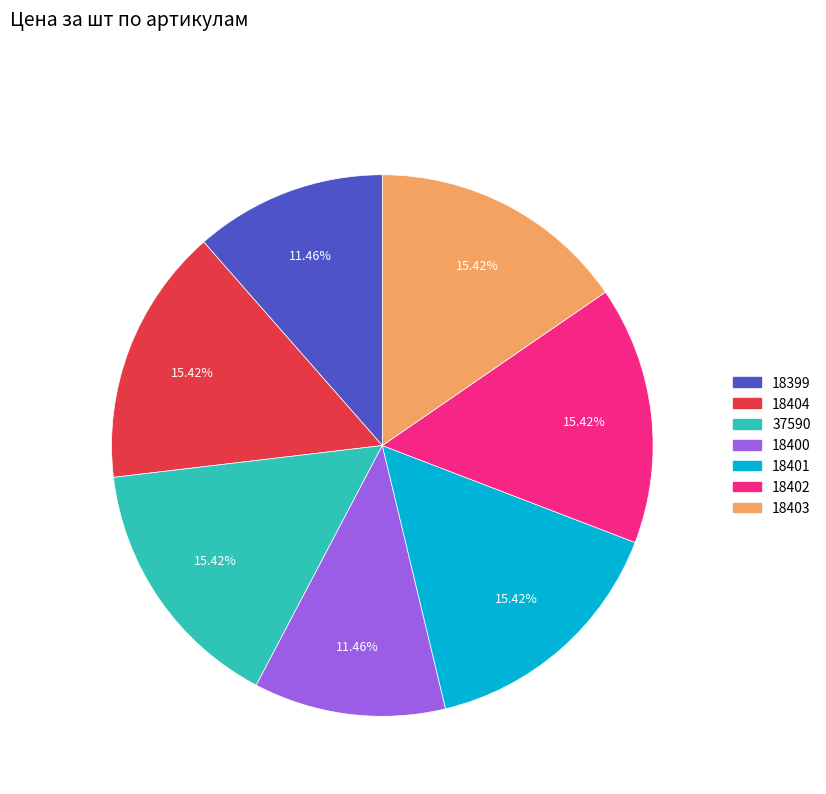

How many slices are in this pie chart?

7